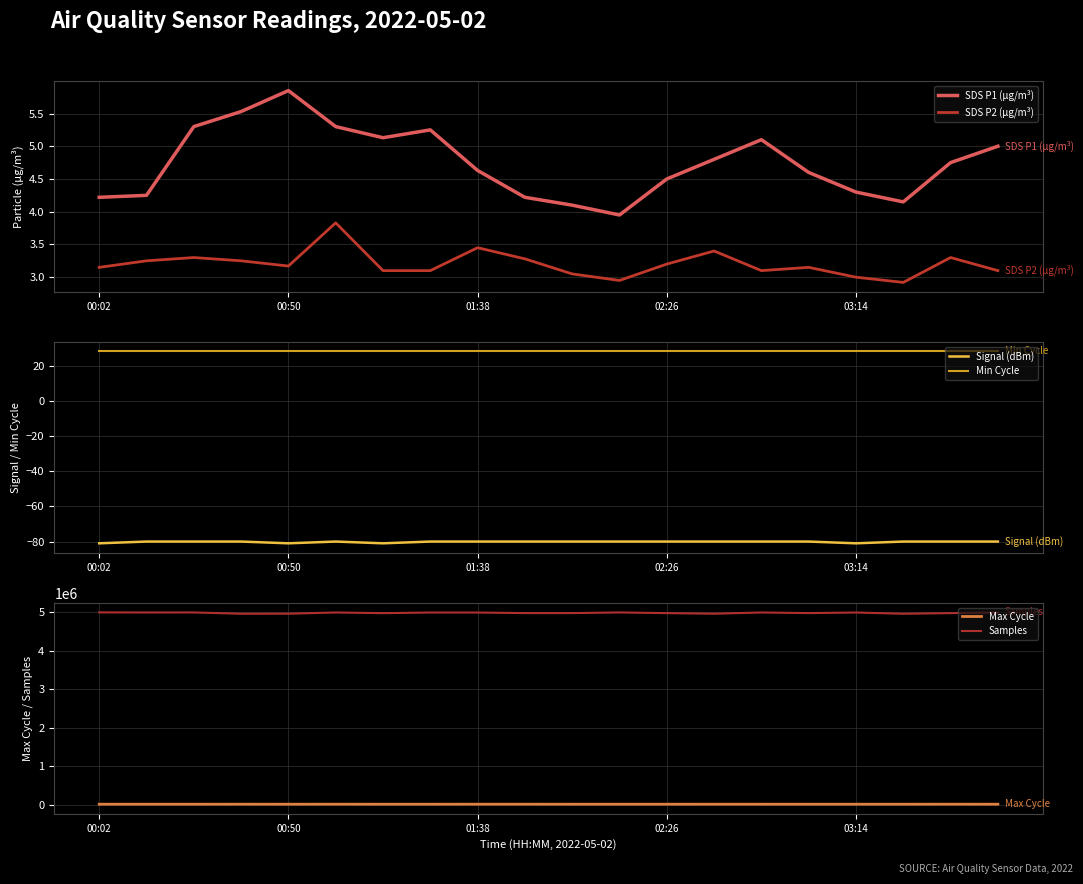

True or false: Min Cycle and Signal (dBm) intersect in this chart.

False